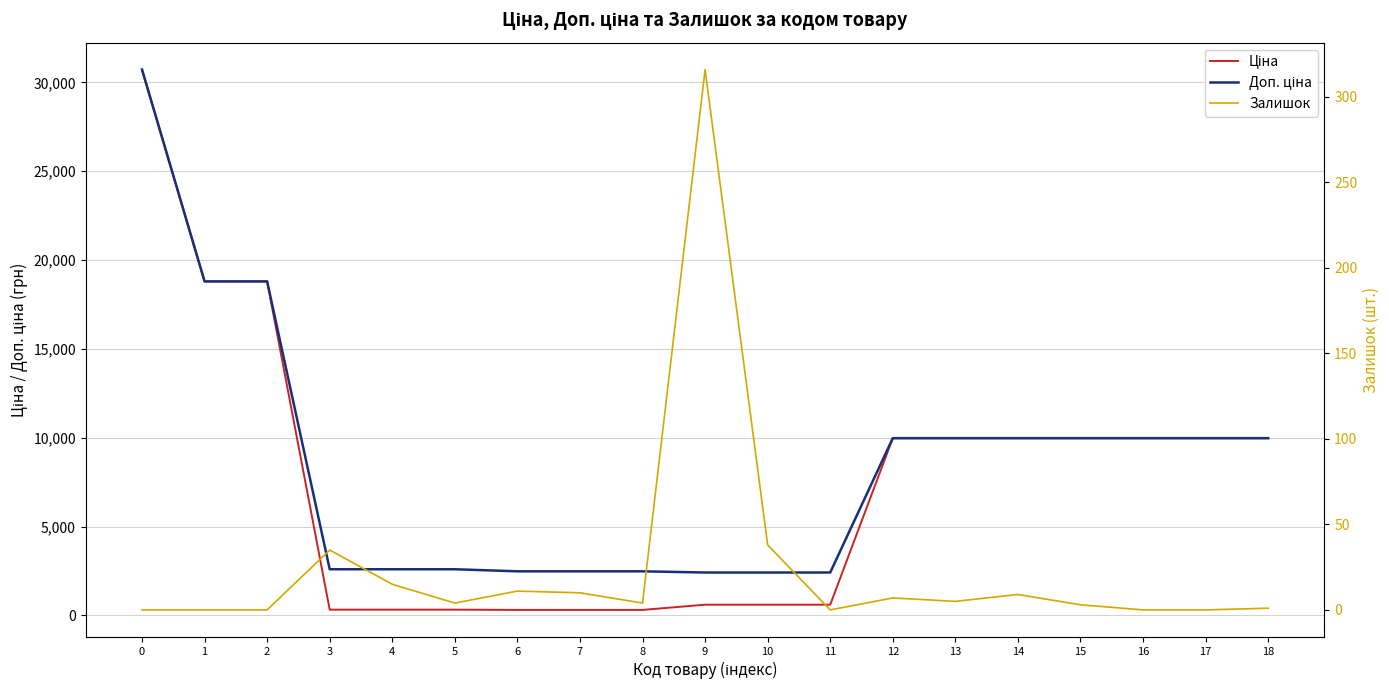

Rank the series by their maximum value, from lowest to highest.

Залишок, Ціна, Доп. ціна